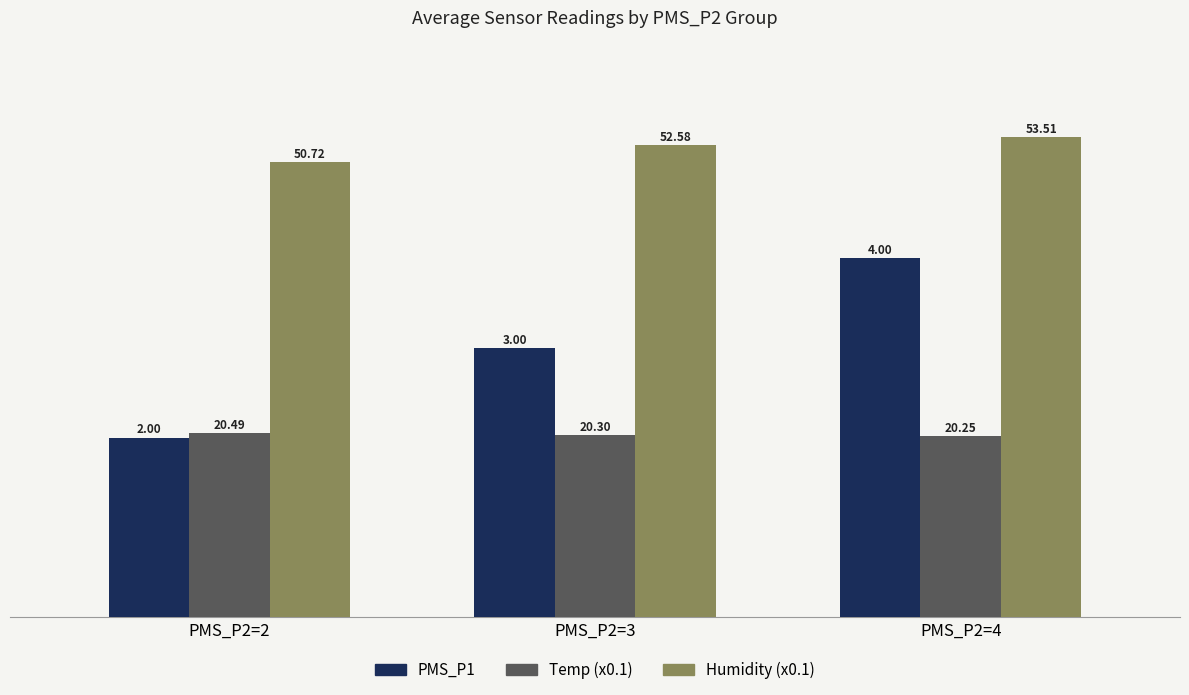

What is the spread (max minus min) of values at PMS_P2=2?

3.1